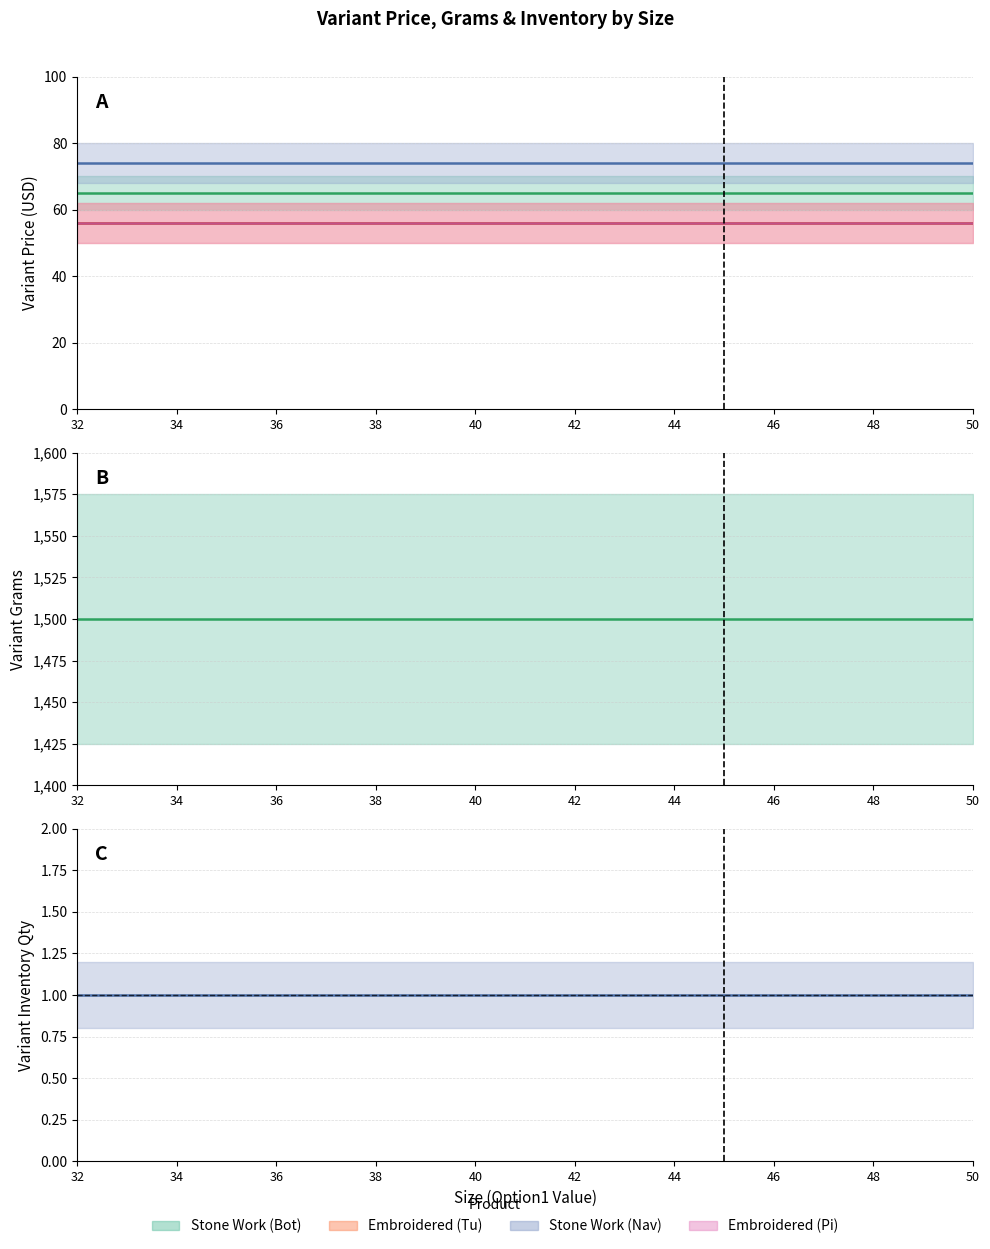

True or false: Variant Inventory Qty and Variant Grams intersect in this chart.

False